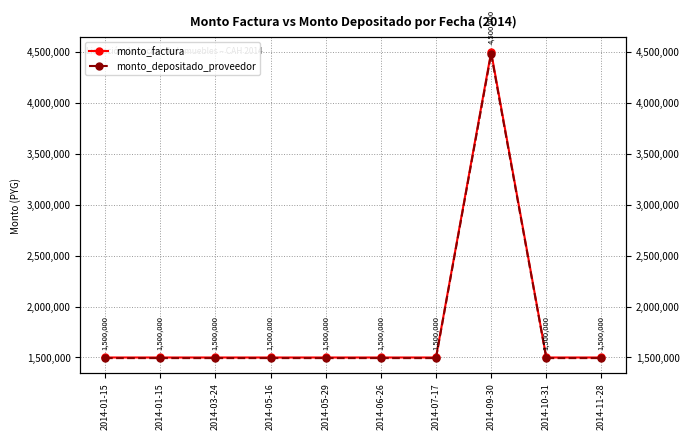

Does the chart have visible grid lines?

Yes